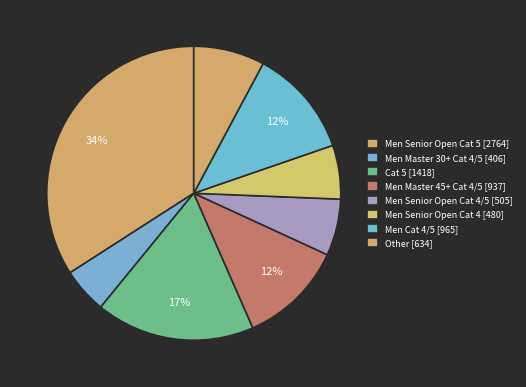

How many segments does this pie chart have?

8